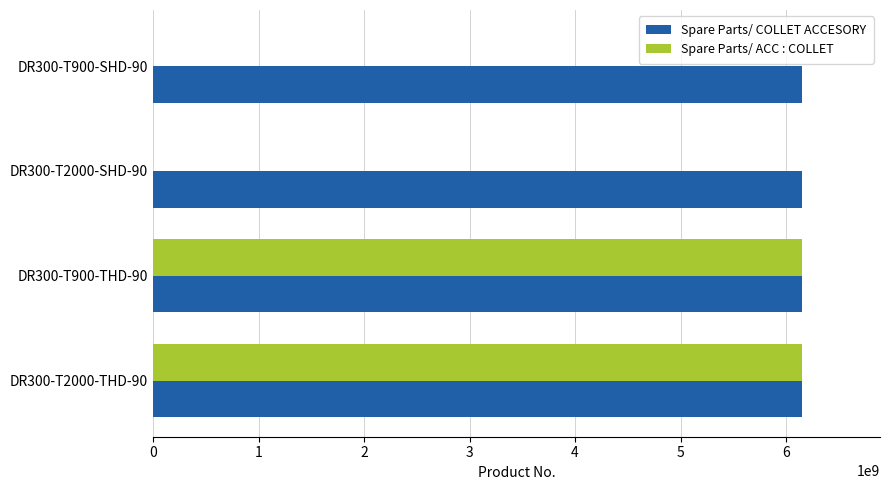

Count the number of categories in the chart.

4